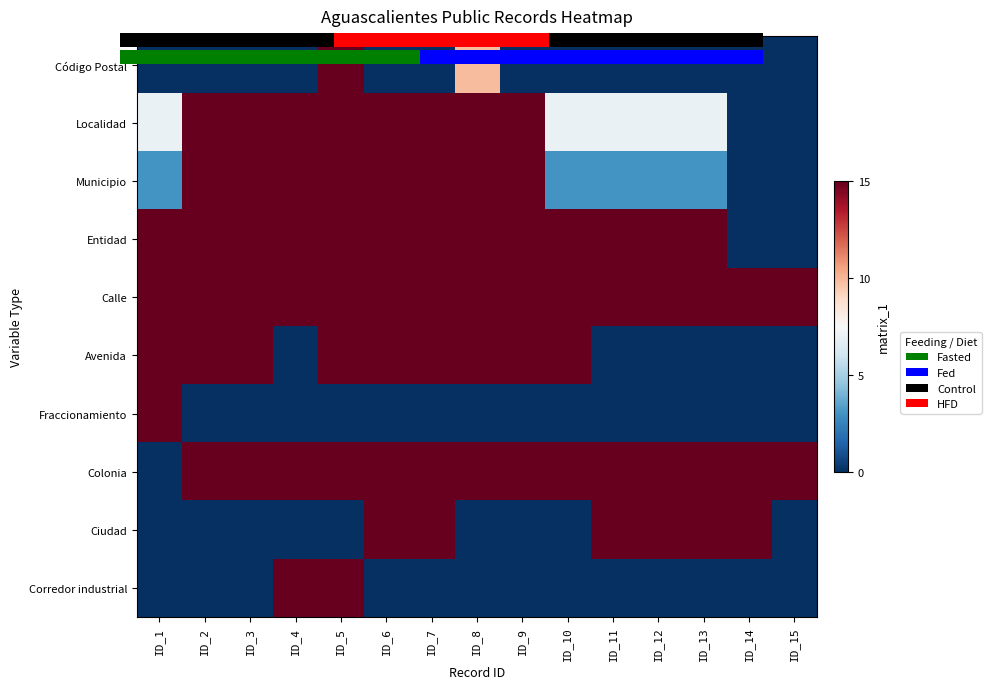

Between ID_8 and ID_14, which series saw the biggest shift?

Municipio